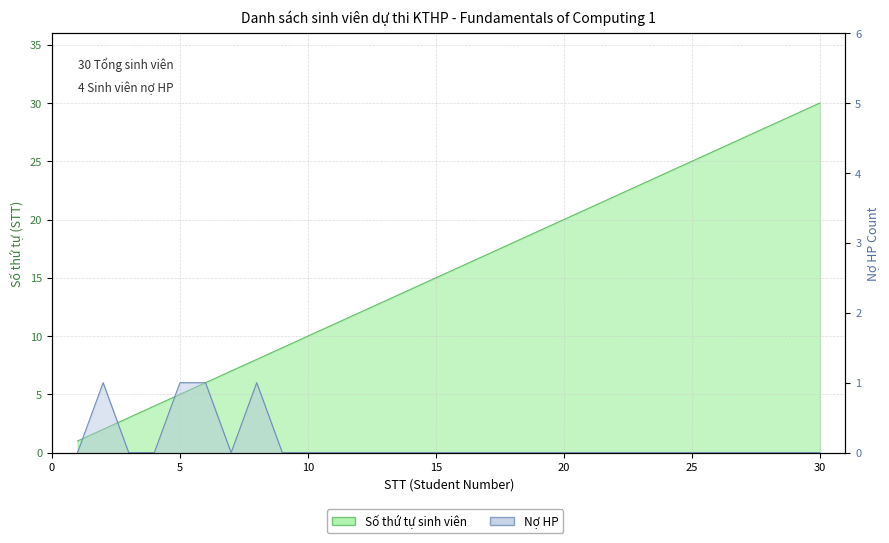

Which category has the highest value across all series?

30